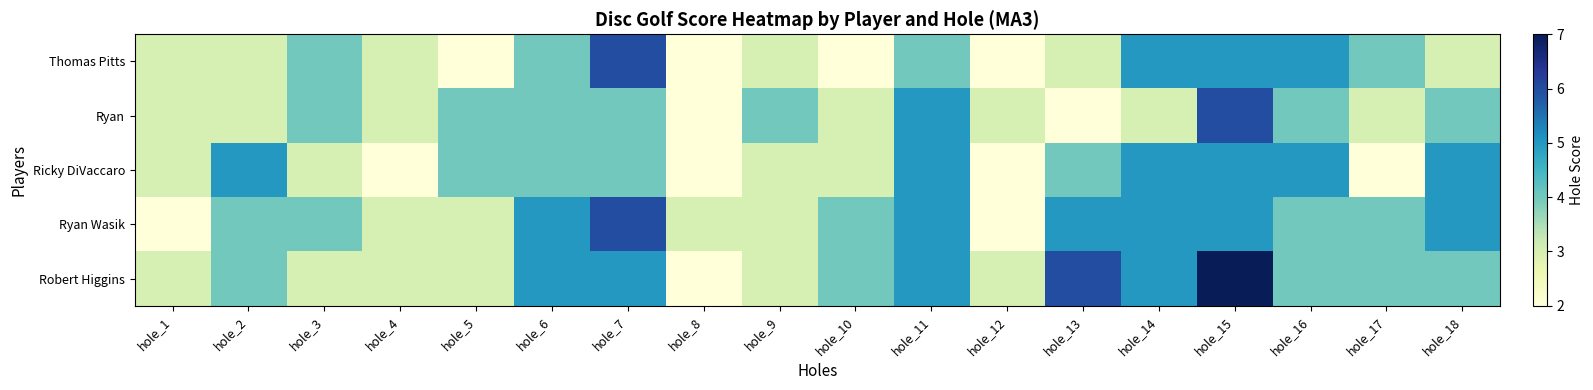

What is the spread (max minus min) of values at hole_11?

1